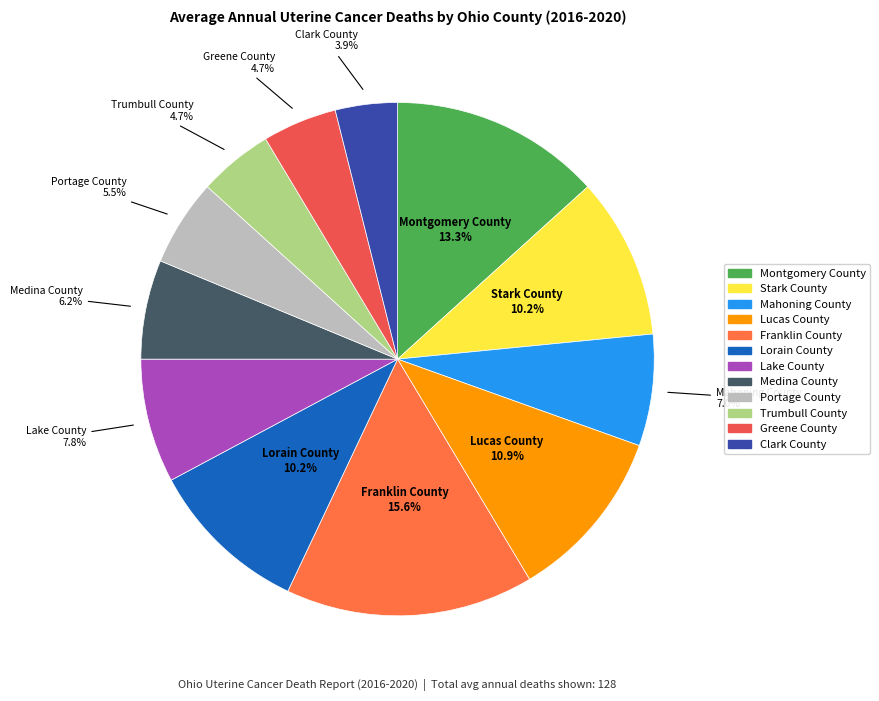

To the nearest percent, what percentage of the pie is Medina County?

6%